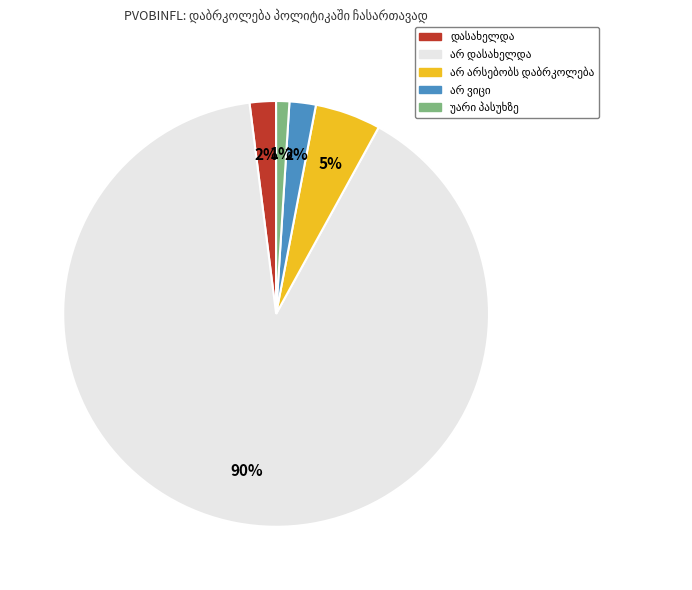

How many segments does this pie chart have?

5